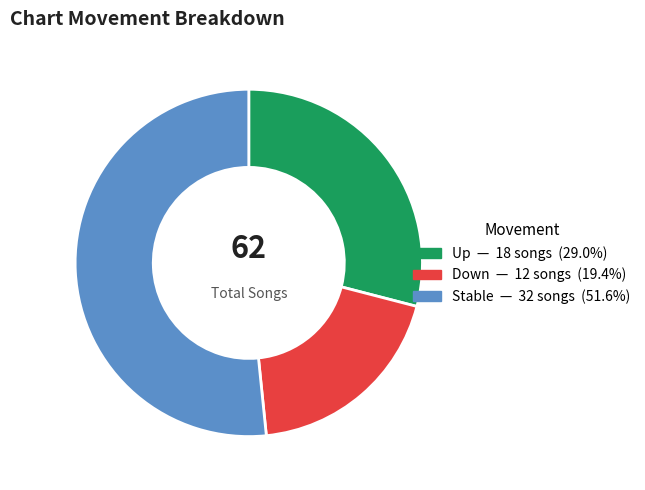

Does any single category account for the majority?

Yes